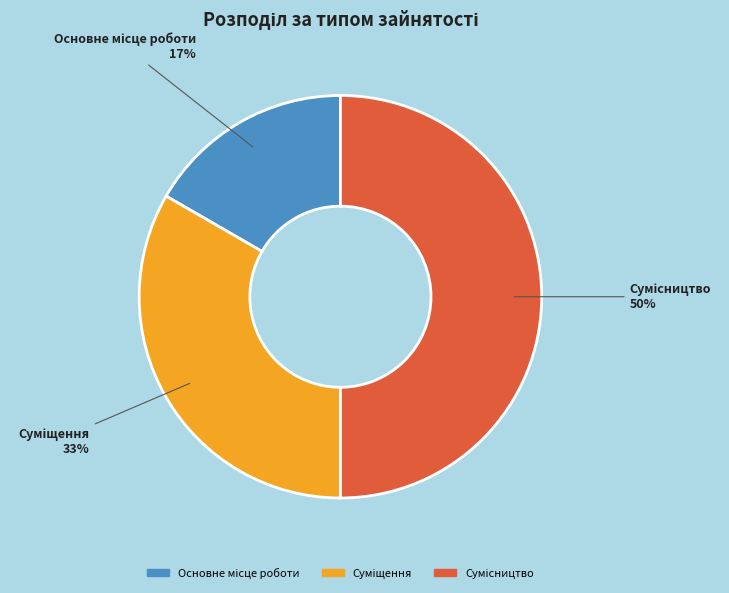

To the nearest percent, what is the average slice percentage?

33%